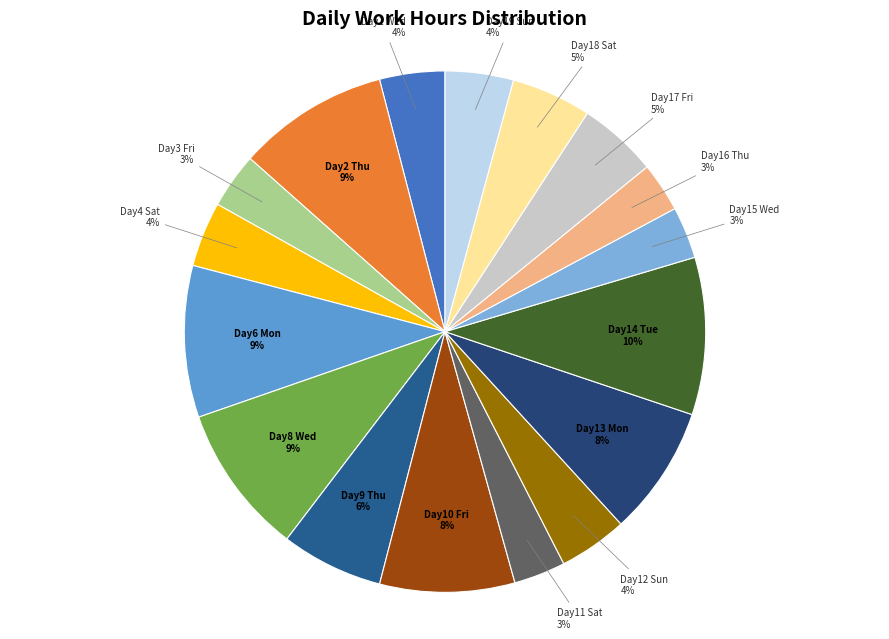

Which slice is the largest?

Tue